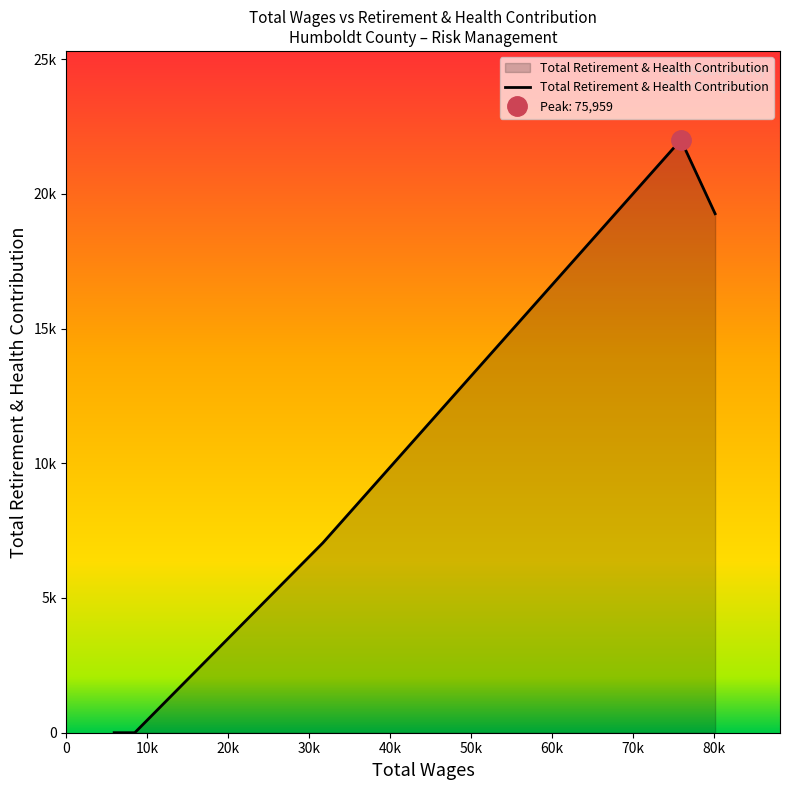

How many lines are shown in the chart?

1